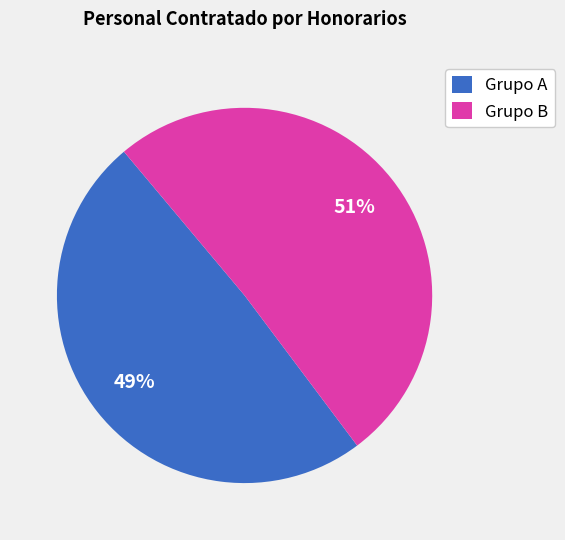

What is the ratio of the value at Grupo A to the value at Grupo B?

1.0